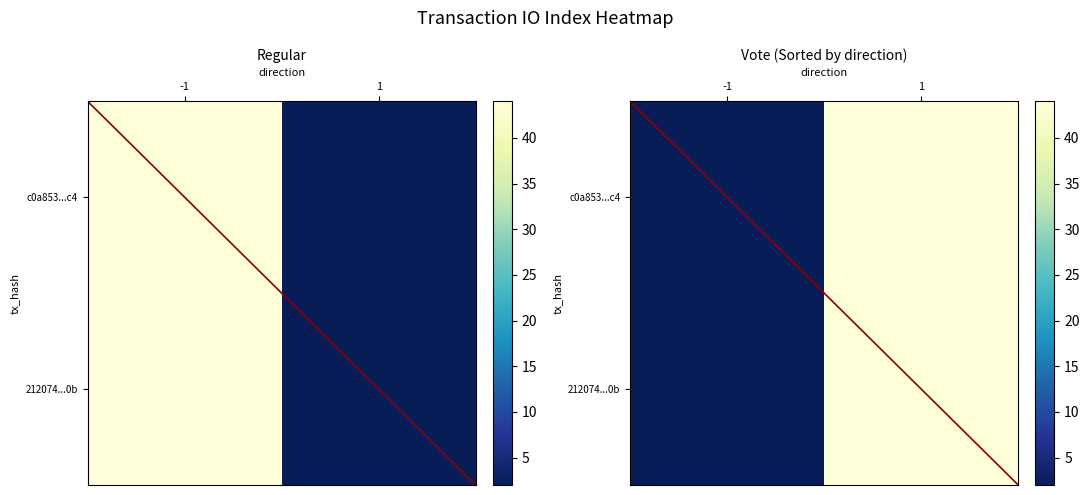

What is the difference between the 212074...0b values at -1 and 1?

42